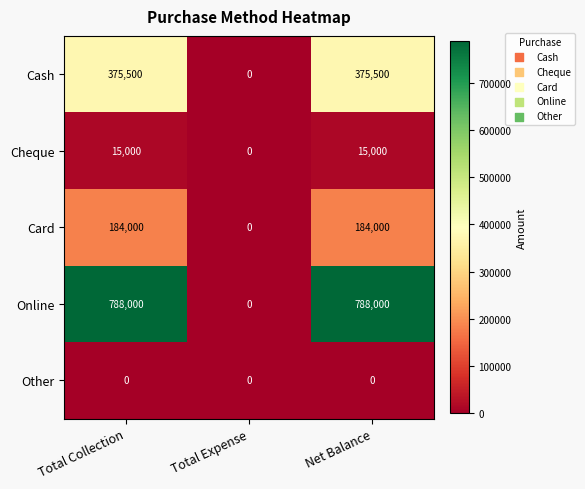

What is the average value of the Cheque series?

10000